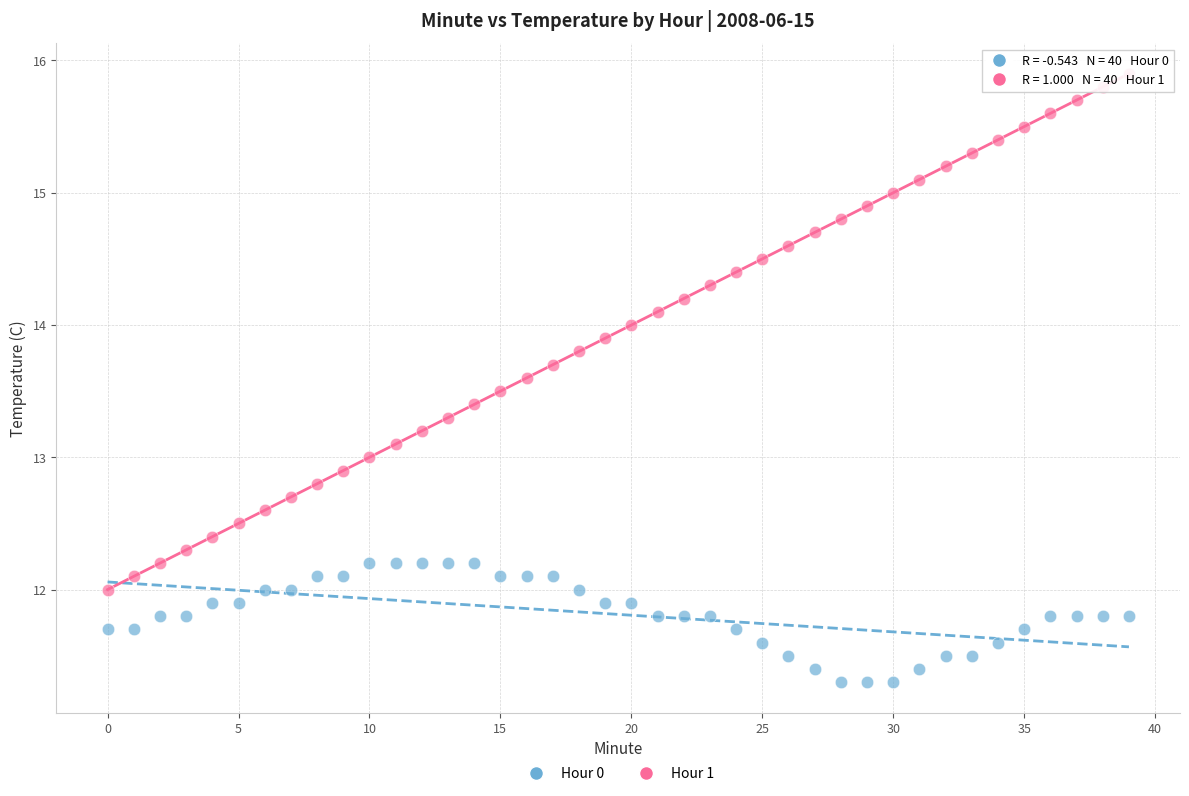

Across all data points, what is the range of Y values (max minus min)?

4.6